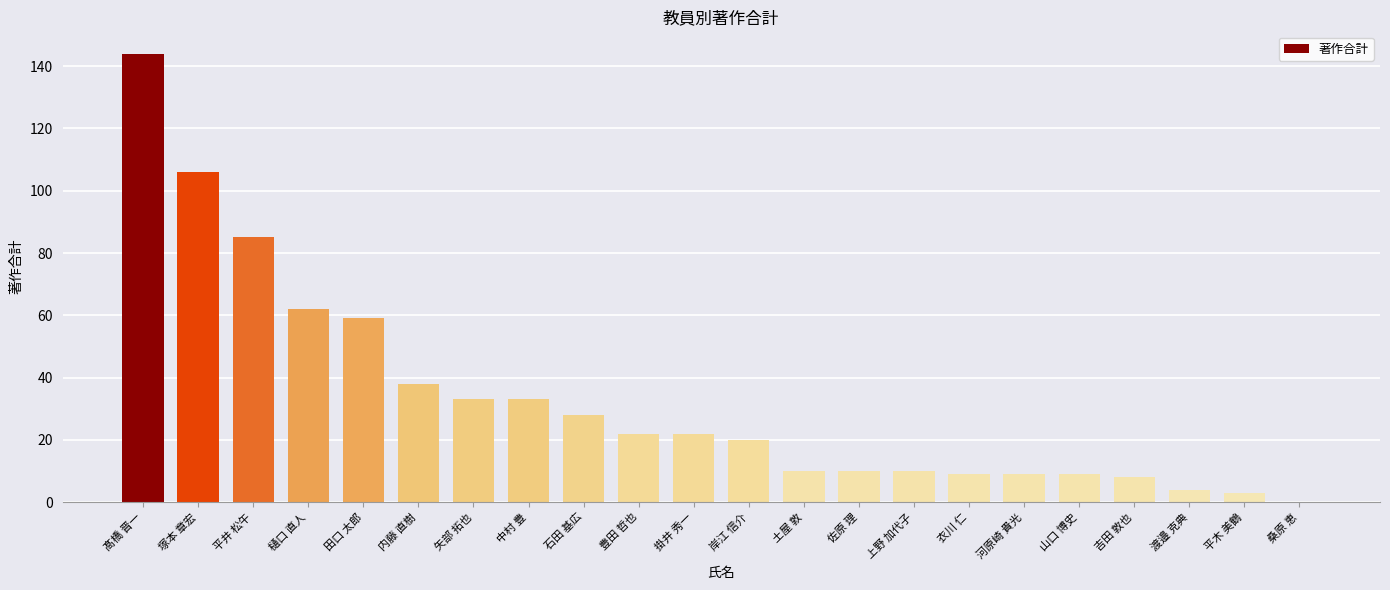

At which category does the chart reach its peak across all series?

髙橋 晋一